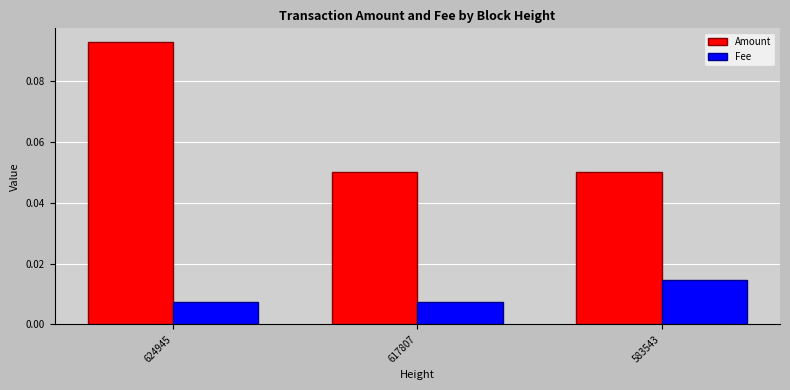

List the series in order of their overall mean, highest first.

Amount, Fee